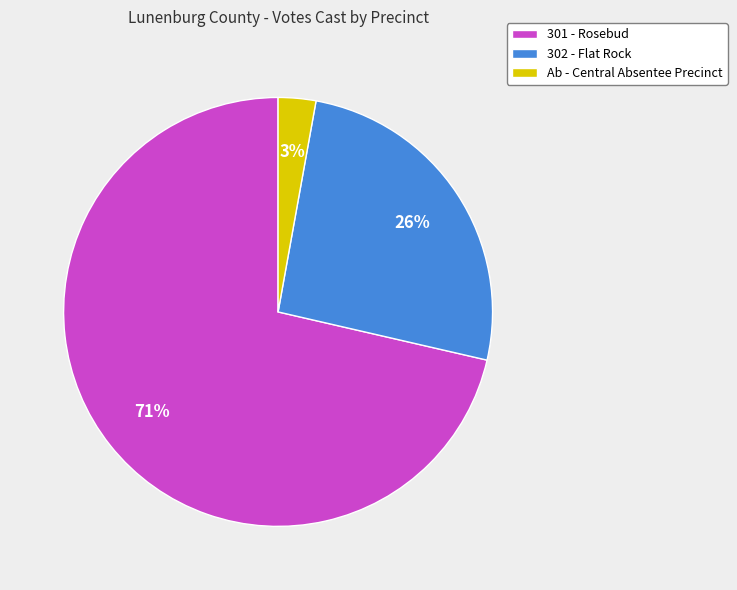

Count the number of slices in the pie.

3